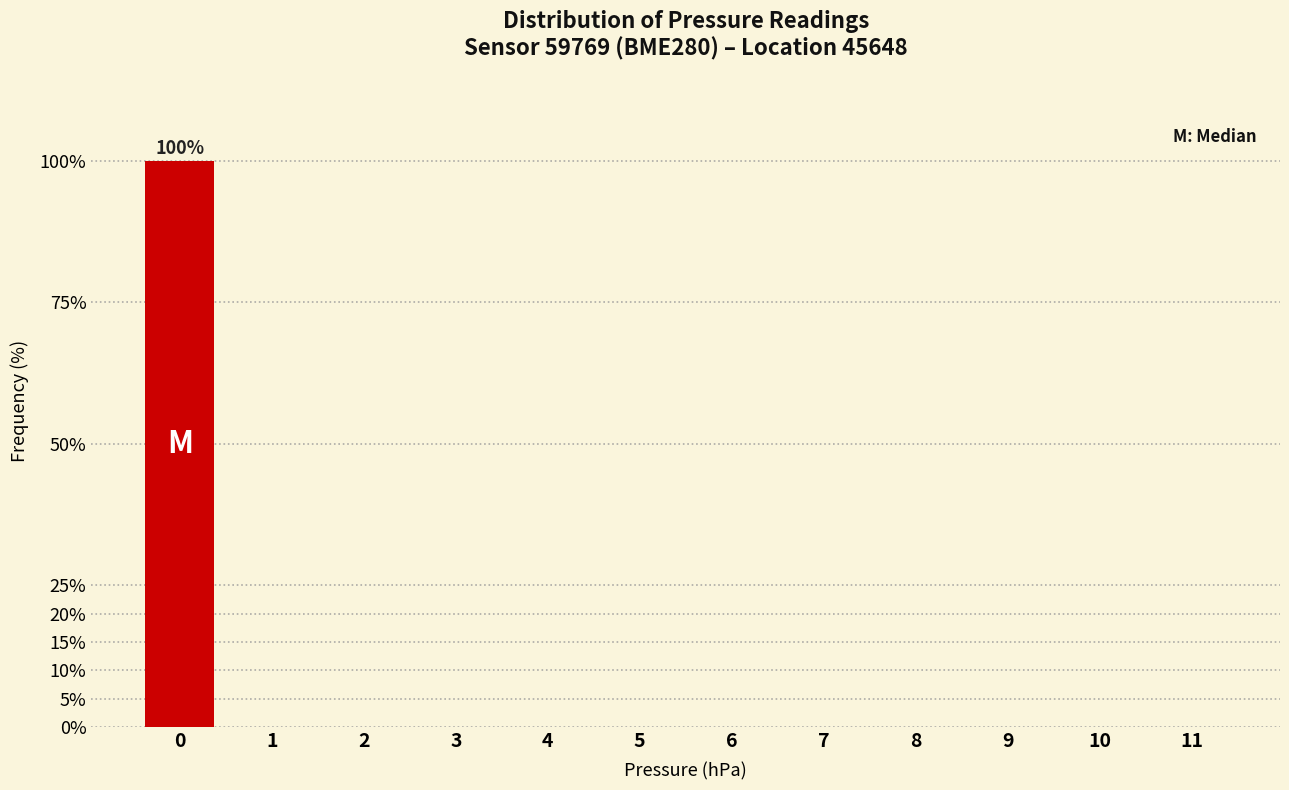

Reading left to right, list all the values displayed in this chart.

0=100	1=0	2=0	3=0	4=0	5=0	6=0	7=0	8=0	9=0	10=0	11=0